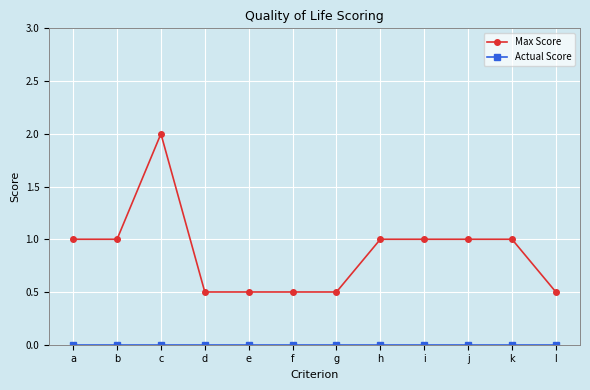

At which label does Max Score reach its peak?

c